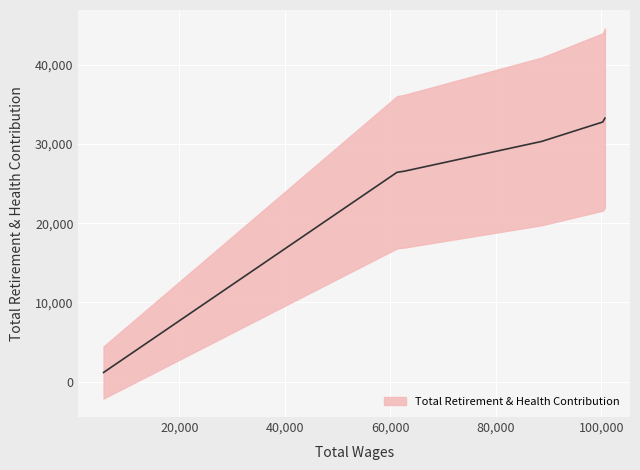

How many series are shown in this chart?

1